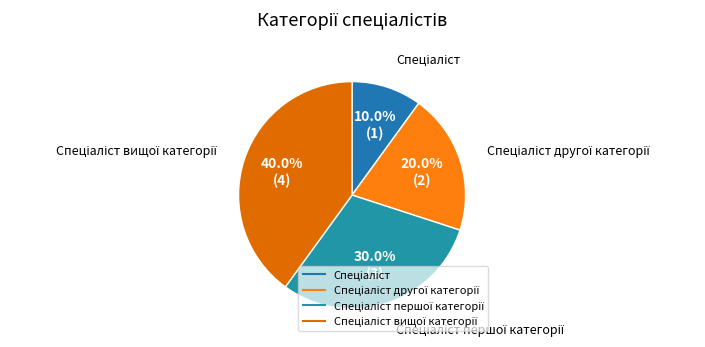

To the nearest percent, what is the difference between the largest and smallest slice percentages?

30%